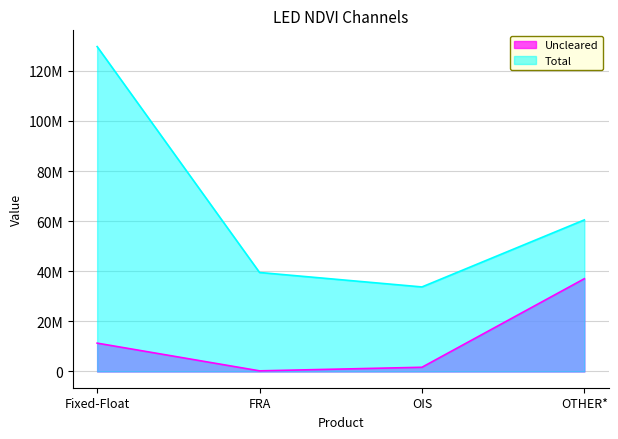

What is the maximum value for Uncleared?

37019700